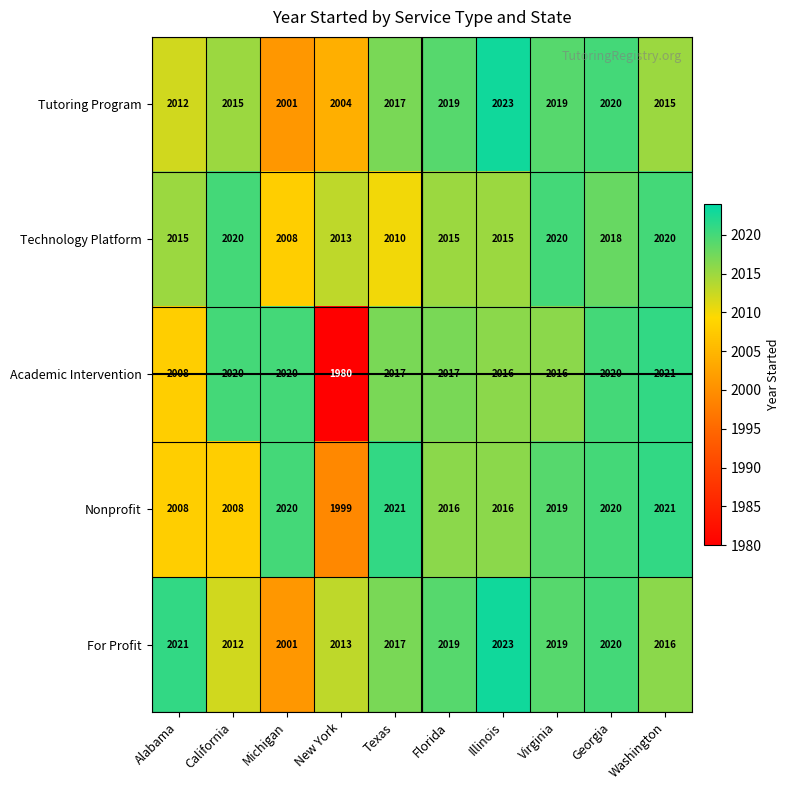

What value does the Academic Intervention series have at Florida, to the nearest 10?

2020